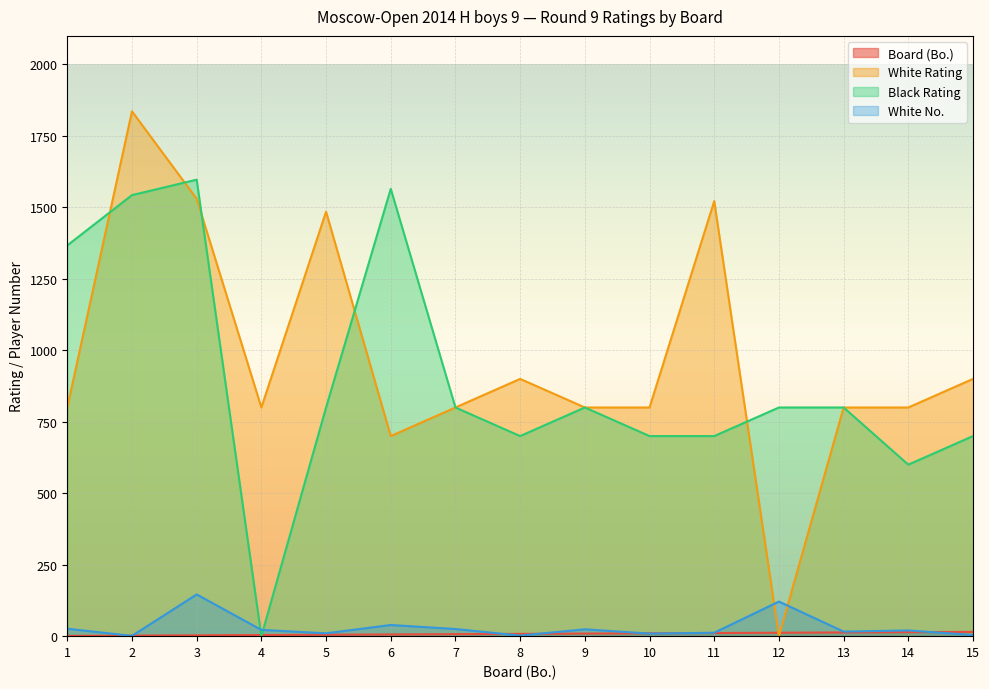

What is the maximum value for Board (Bo.)?

15